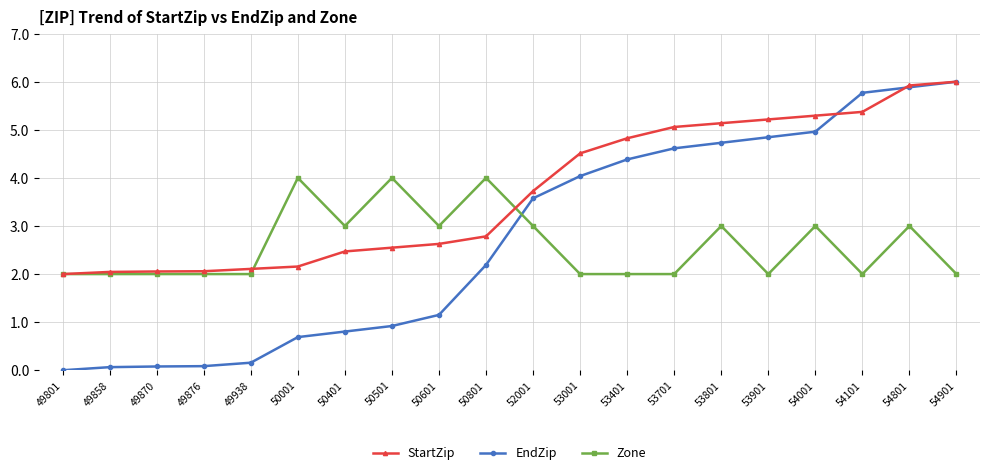

What is the difference between the maximum and minimum values in the StartZip series?

4.0